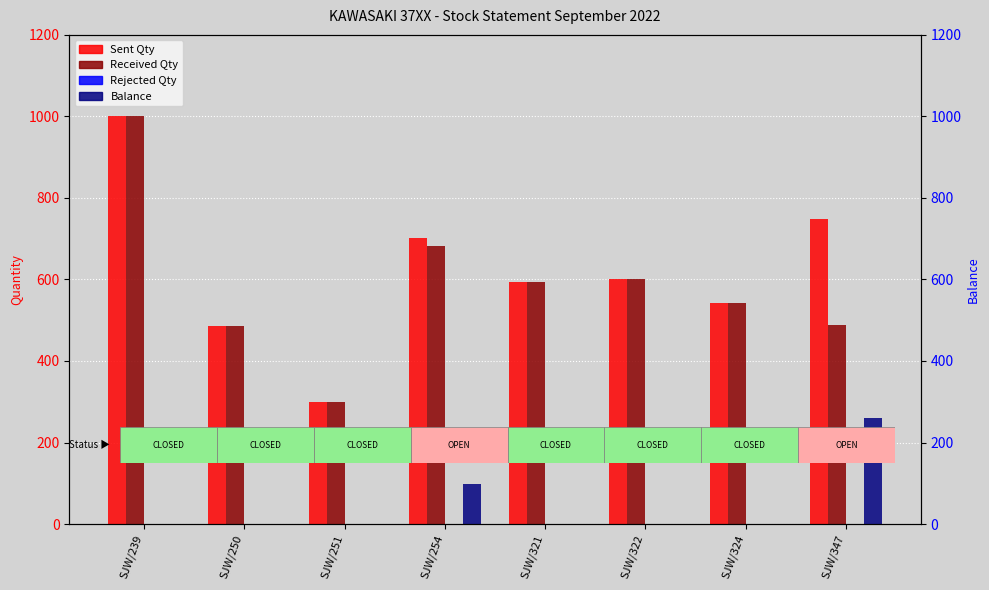

What is the value of the Sent Qty bar at the 3rd from the left?

300